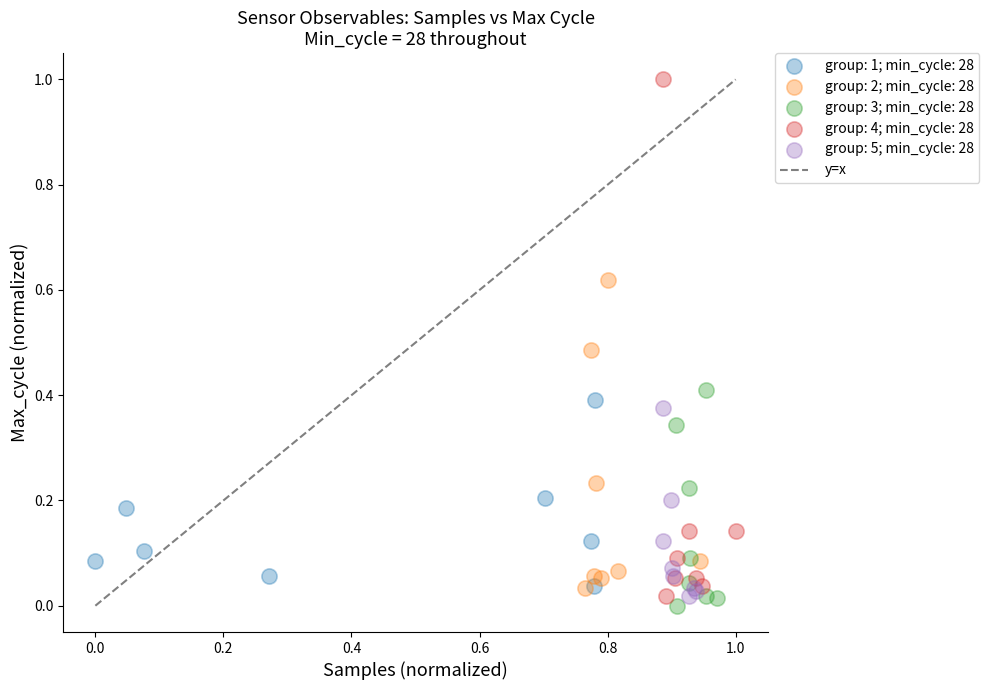

Which series has the largest Y range (max minus min)?

group: 4; min_cycle: 28